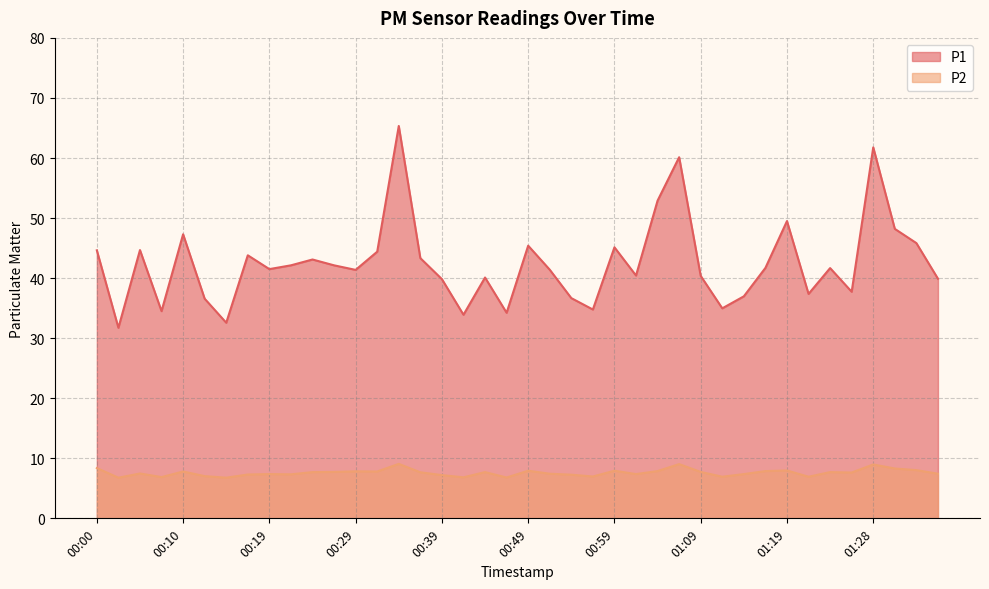

What is the lowest value of the P2 series?

6.8